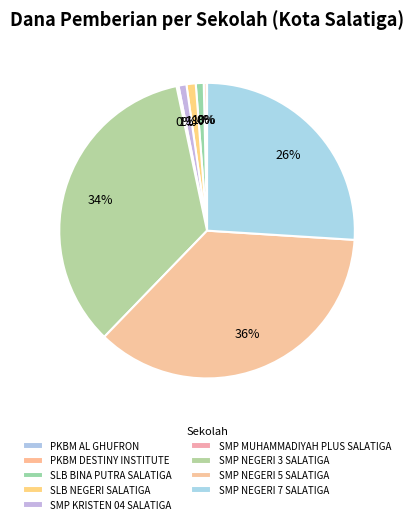

Rank the categories by value from lowest to highest.

PKBM AL GHUFRON, SMP MUHAMMADIYAH PLUS SALATIGA, PKBM DESTINY INSTITUTE, SLB BINA PUTRA SALATIGA, SMP KRISTEN 04 SALATIGA, SLB NEGERI SALATIGA, SMP NEGERI 7 SALATIGA, SMP NEGERI 3 SALATIGA, SMP NEGERI 5 SALATIGA